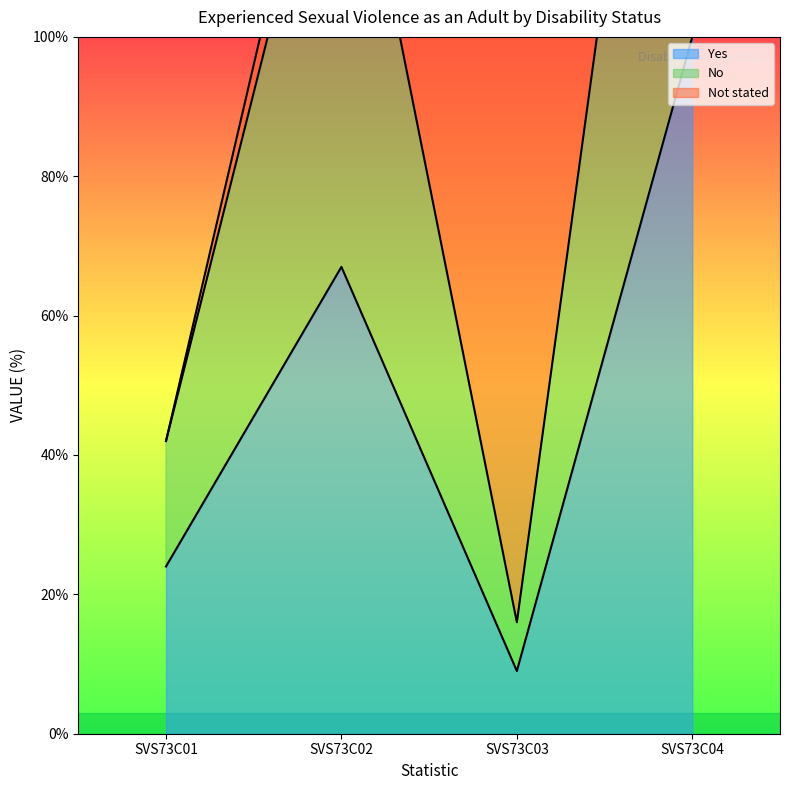

True or false: No has a value of 42 at SVS73C01.

True